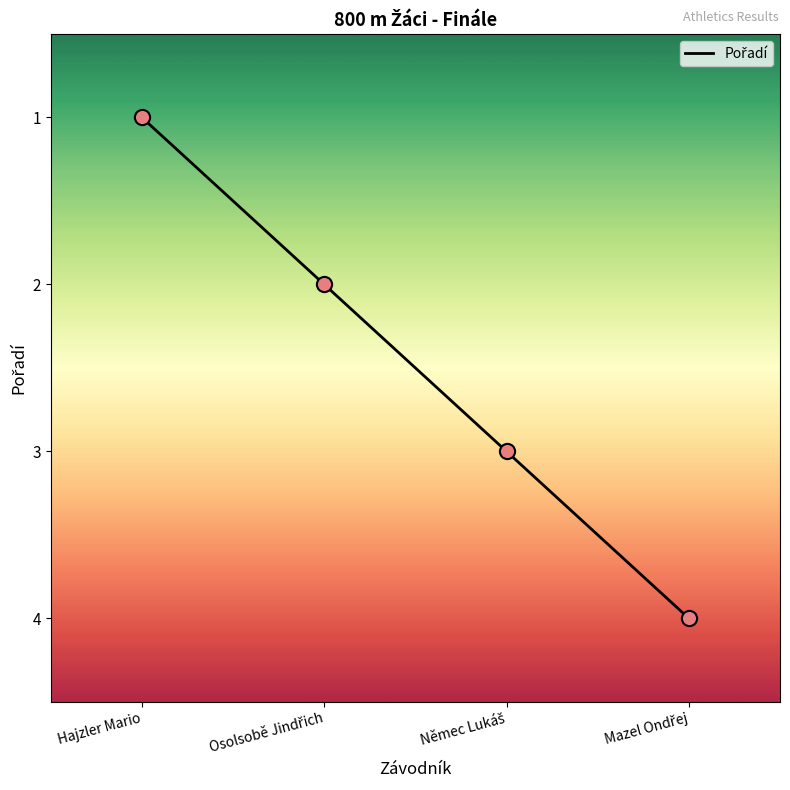

What is the maximum value shown in the chart?

4